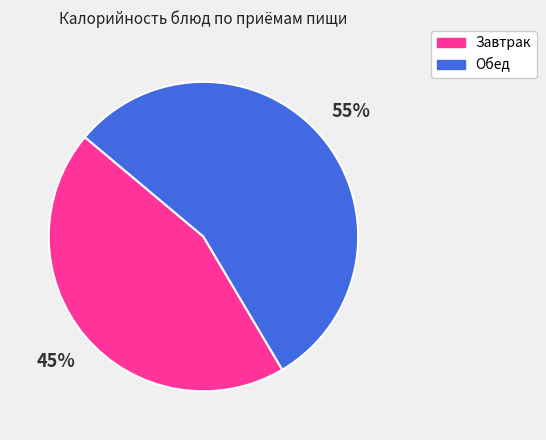

Is it true that Обед is 55% of the pie?

True